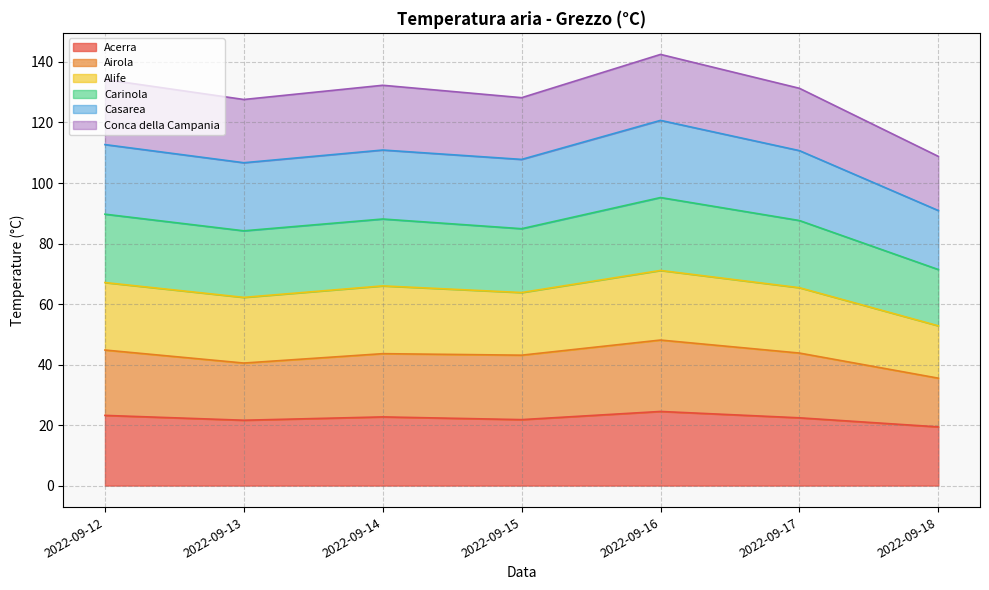

What is the maximum value for Acerra?

24.5